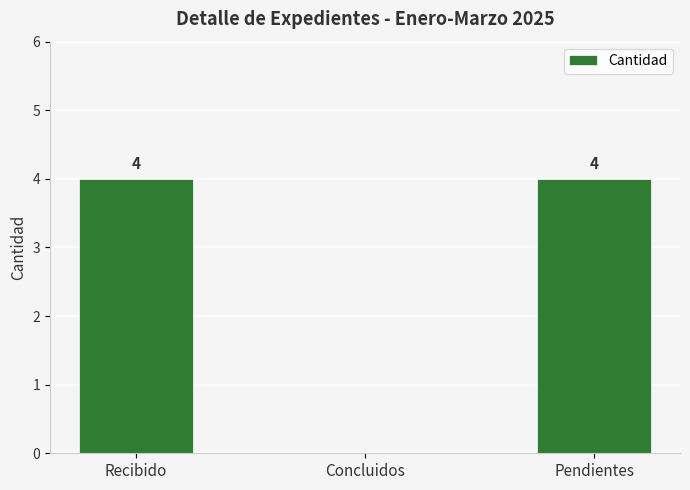

How many values are between 0 and 4?

3